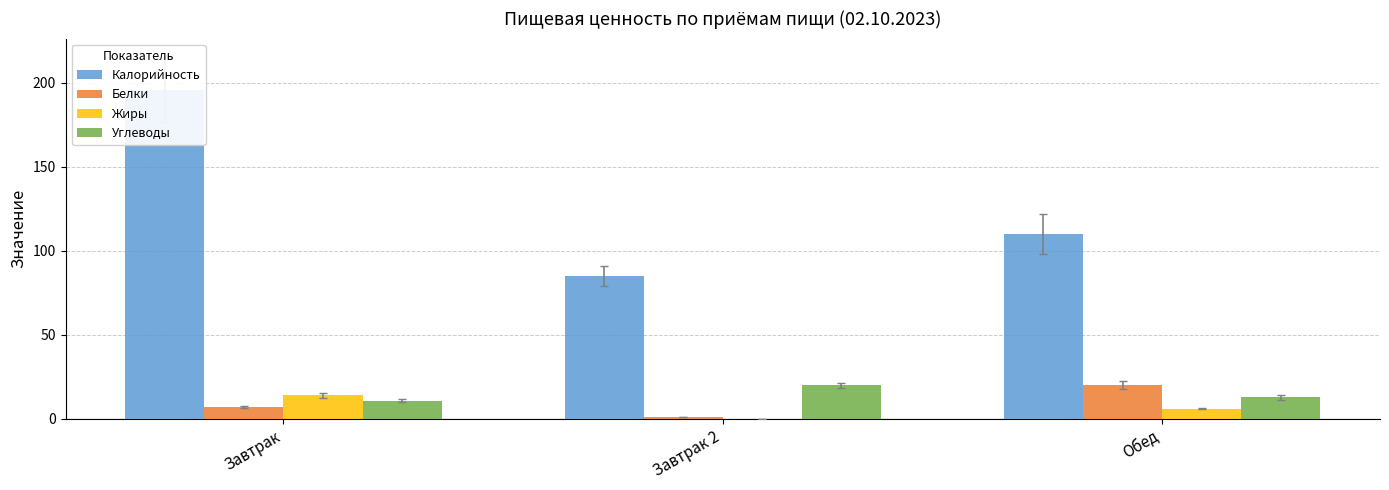

At which category is the sum across all series the highest?

Завтрак